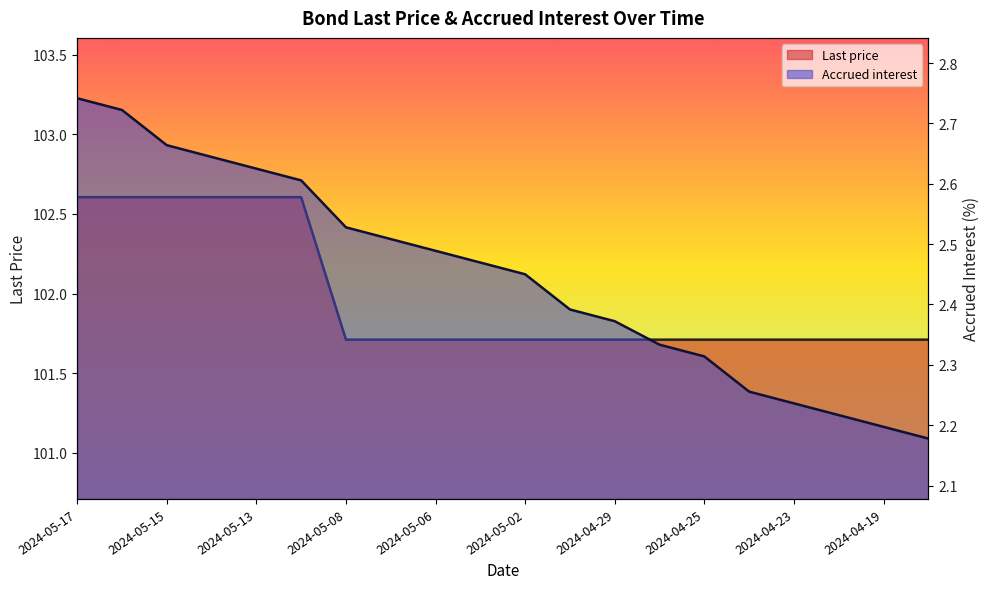

Rank the series at 2024-05-16 from lowest to highest value.

Accrued interest, Last price